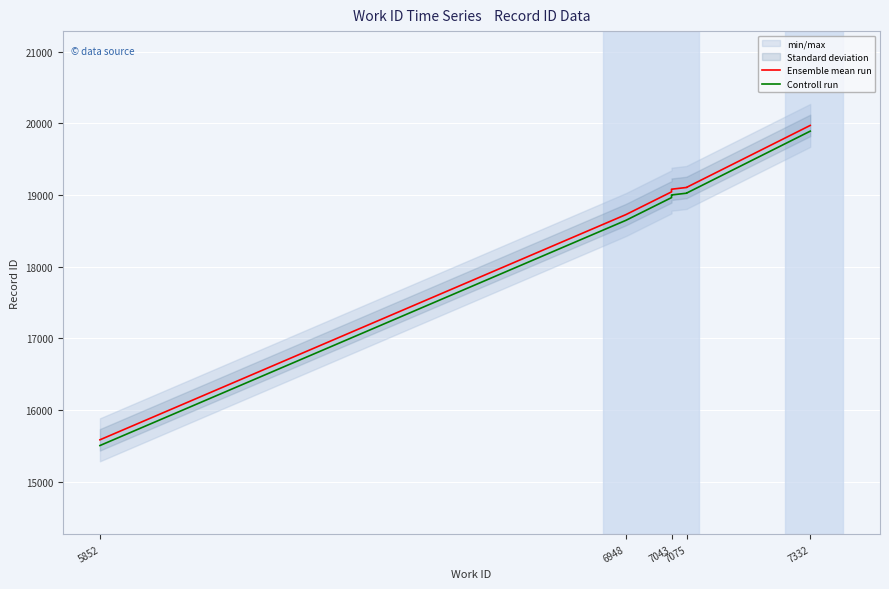

What are all the series names shown in the legend?

Ensemble mean run, Controll run